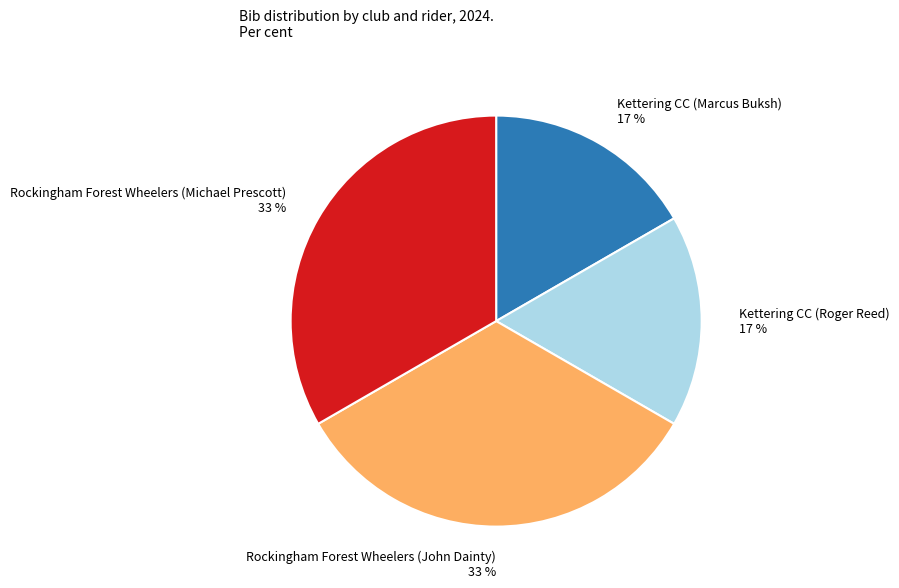

How many segments does this pie chart have?

4